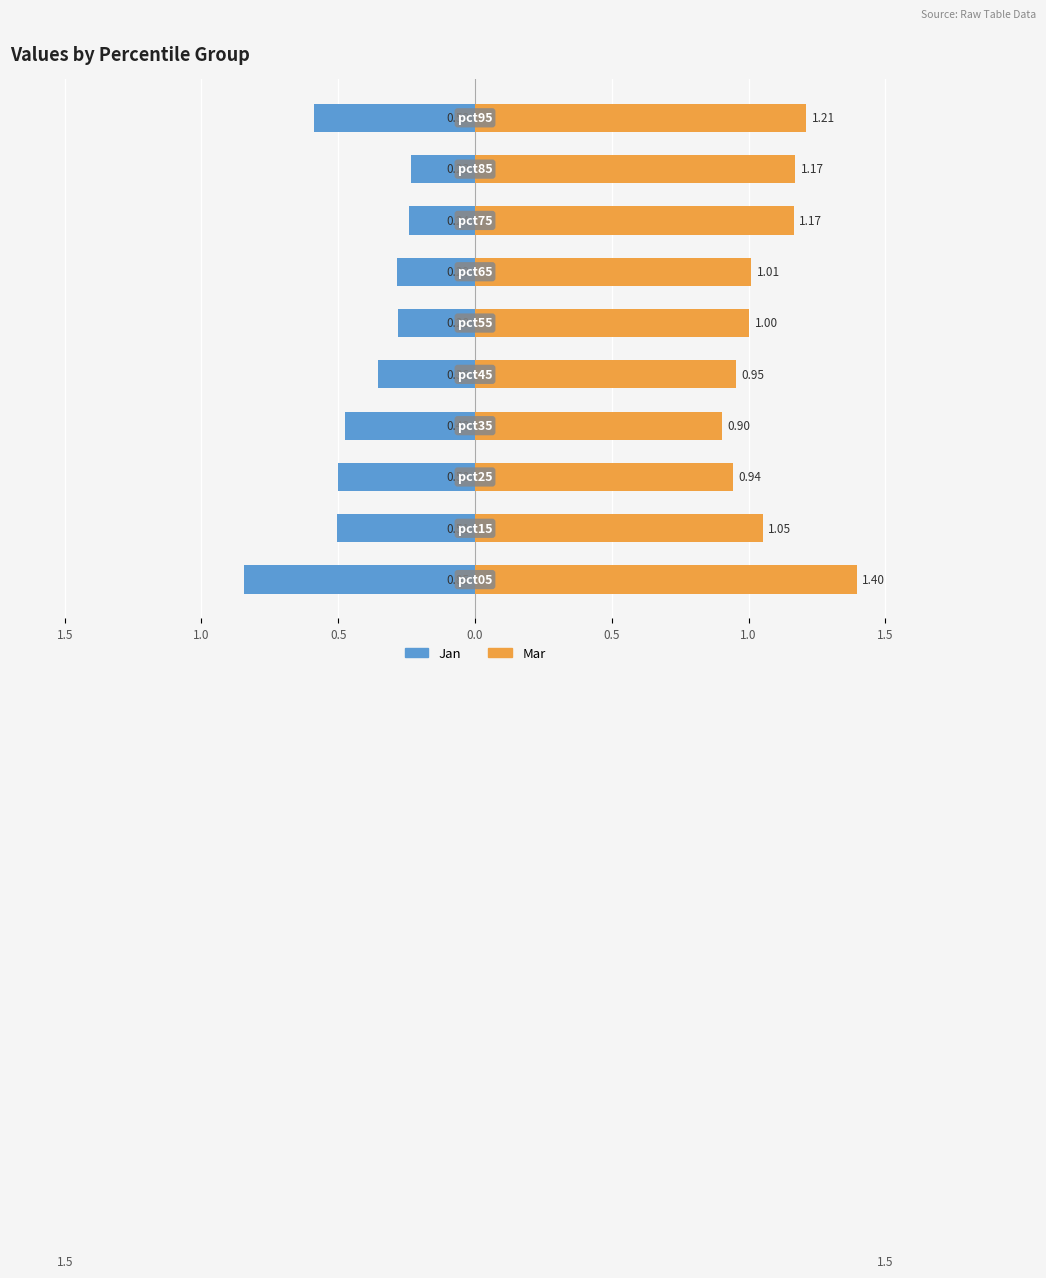

Is it true that Mar equals 2.1 at 9?

False